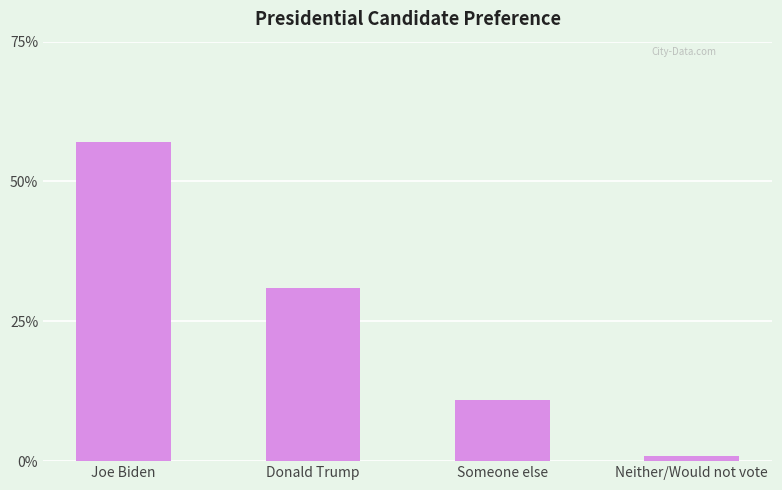

What is the average value?

25